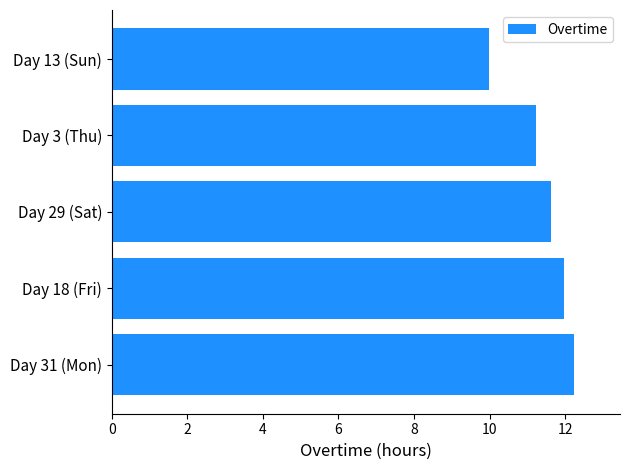

At which label is the value closest to 11?

Day 3 (Thu)